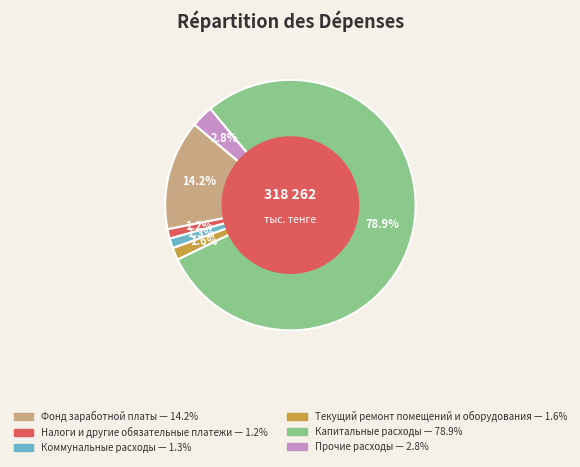

Approximately how many times larger is the value at Налоги и другие обязательные платежи compared to Текущий ремонт помещений и оборудования?

0.8